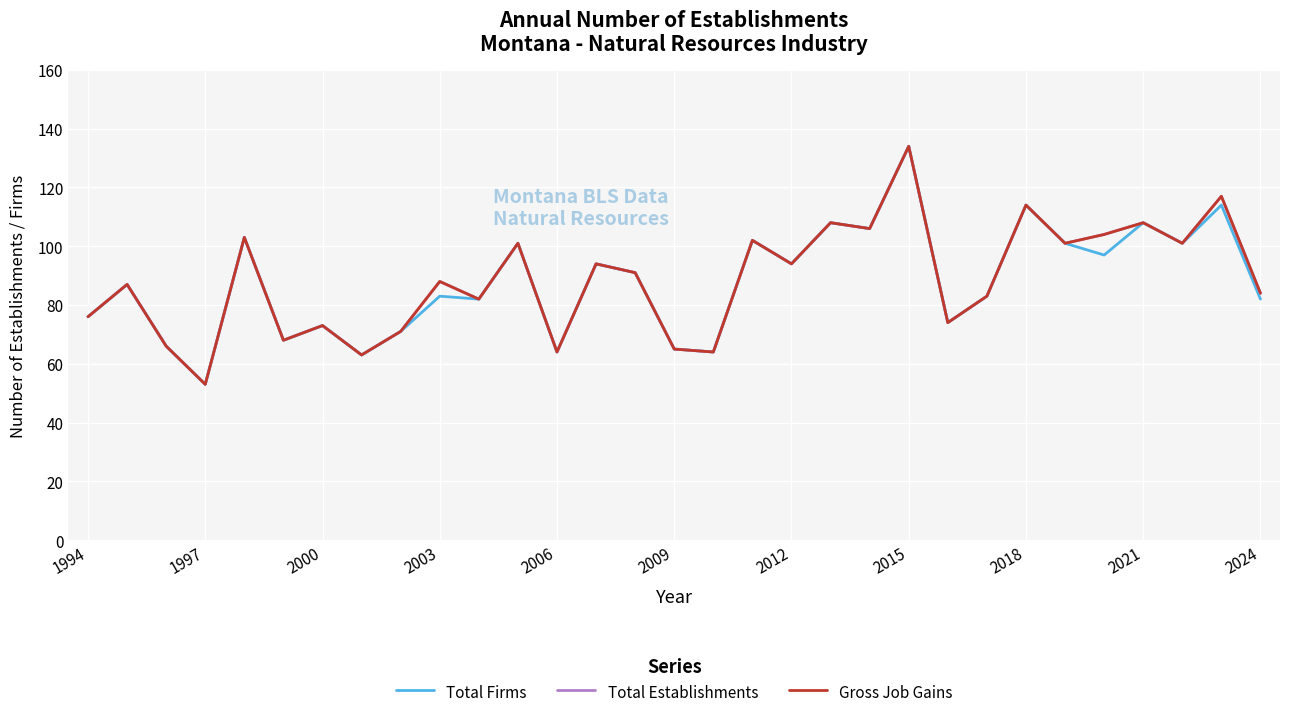

Which category has the lowest value in the Total Firms series?

1997